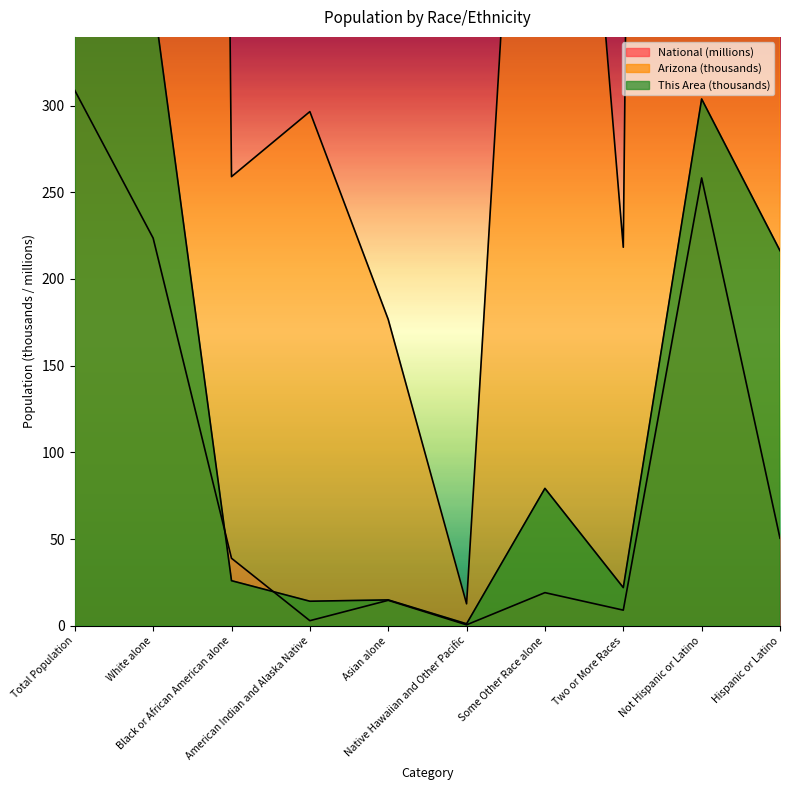

What is the sum of all Arizona values?

19176.1